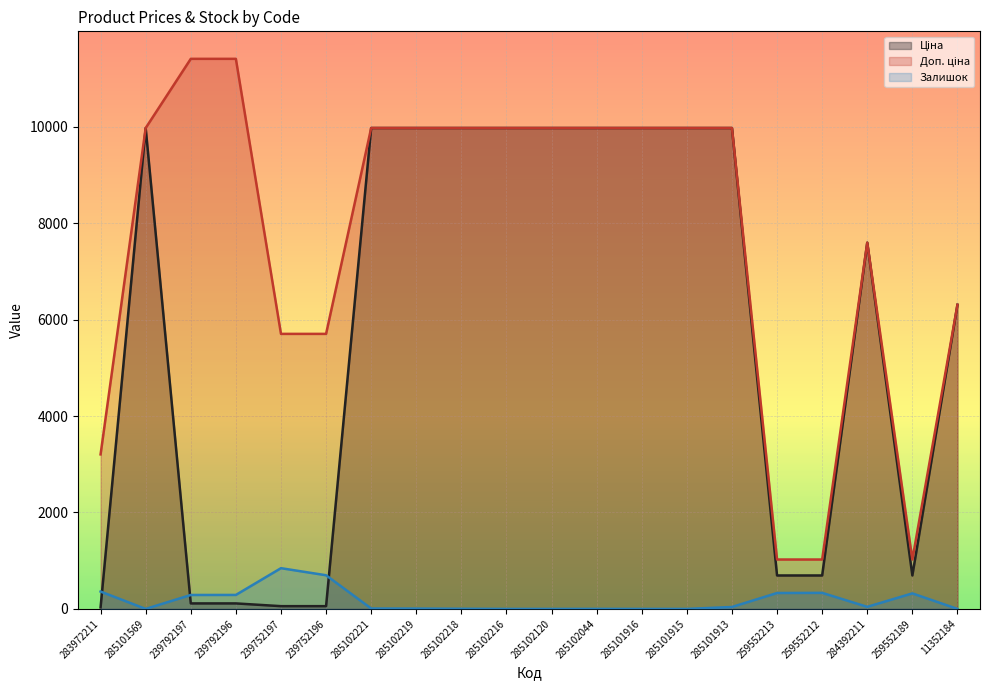

Where does the Залишок series first go above 40?

283972211